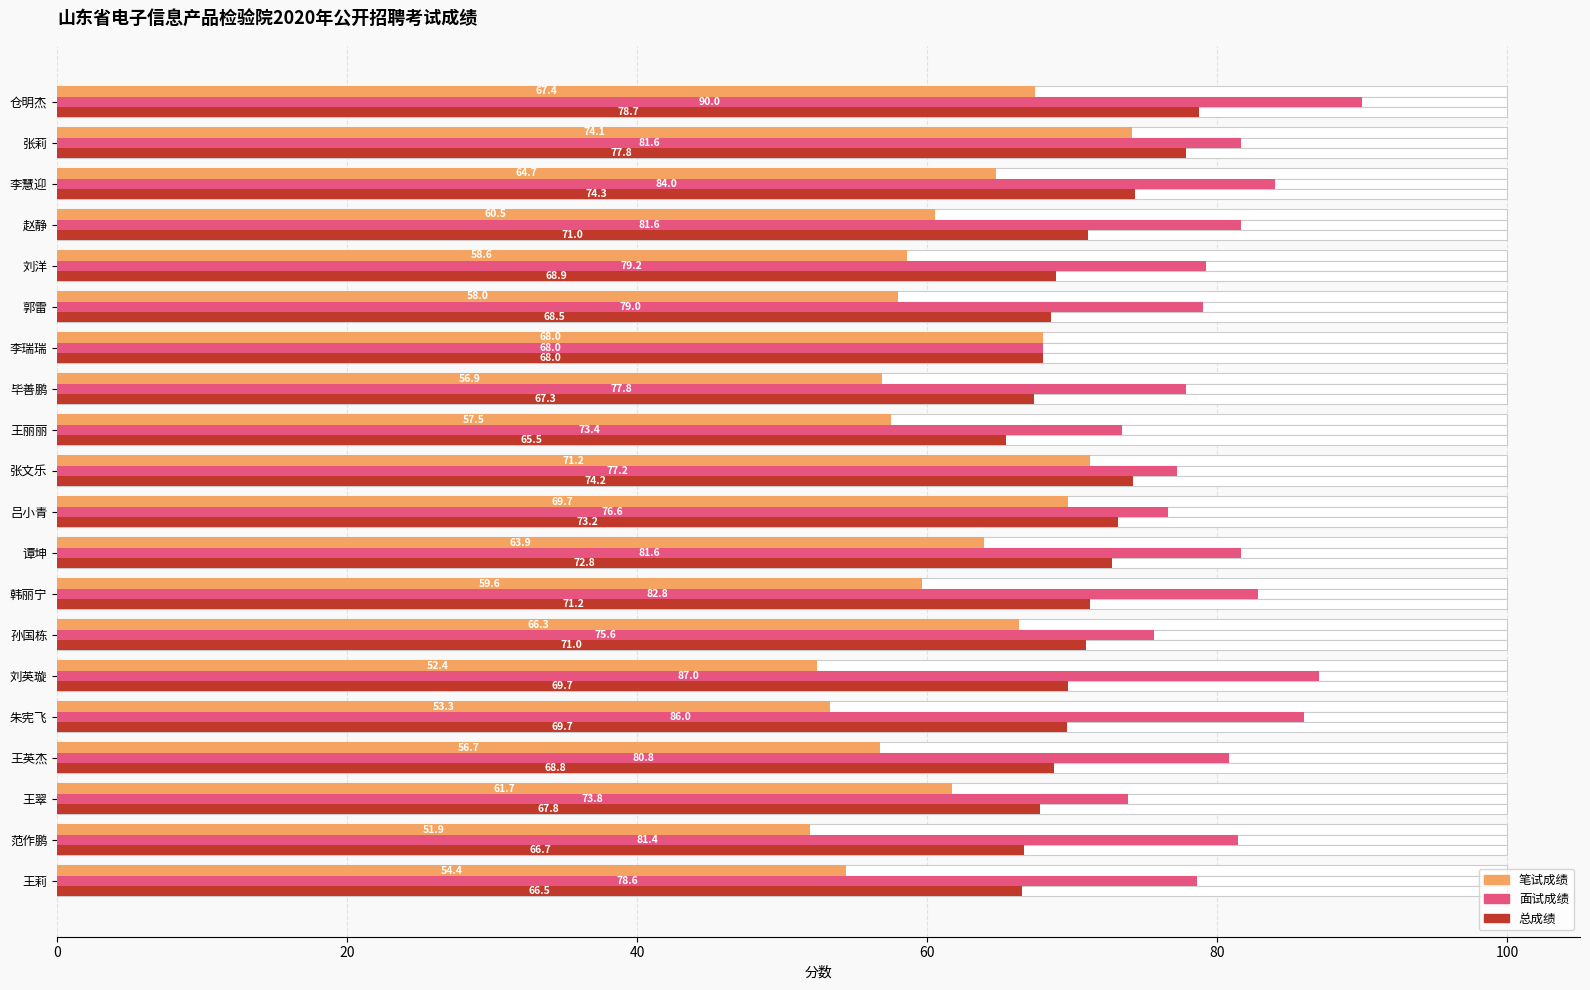

Which series has the largest total across all categories?

面试成绩